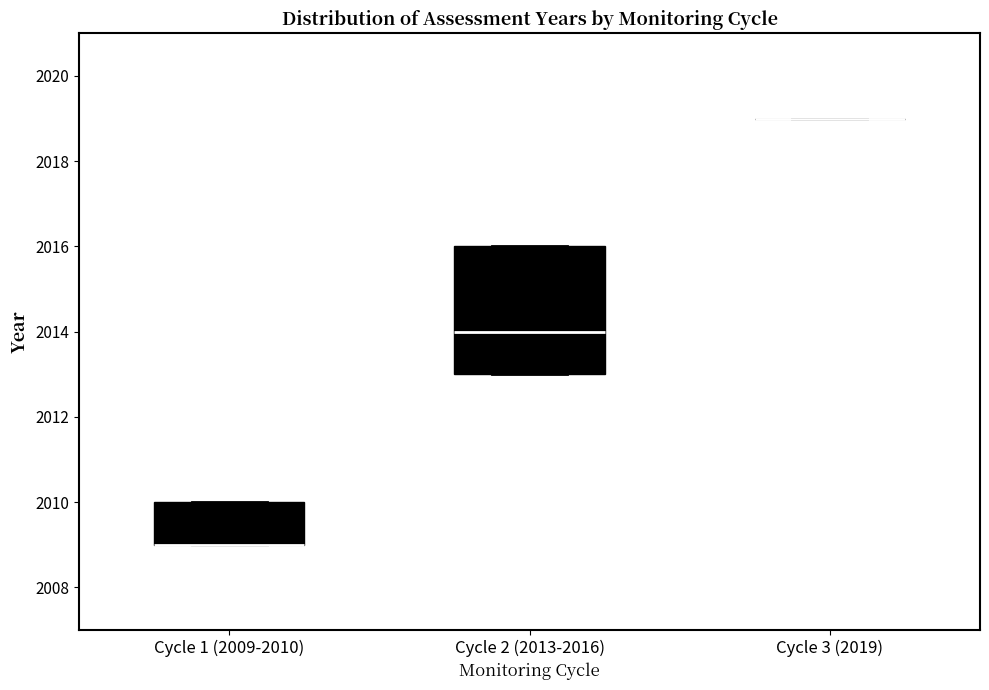

Comparing the boxes themselves (not the whiskers), which one is the tallest?

Cycle 2 (2013-2016)